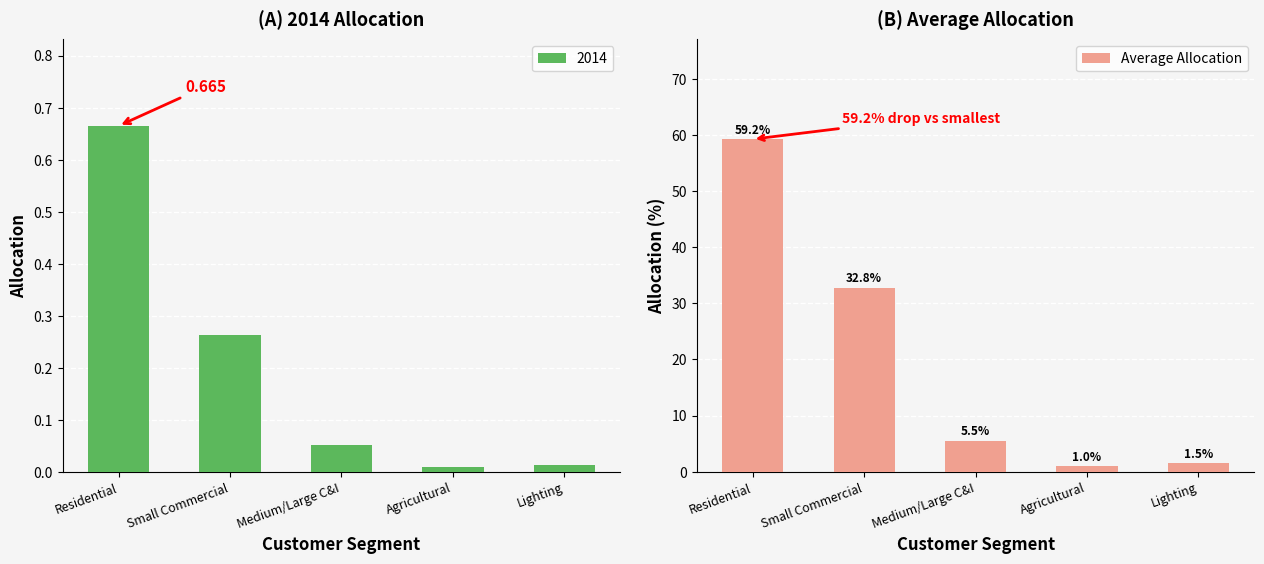

Where is the data nearest to the value 30?

Small Commercial